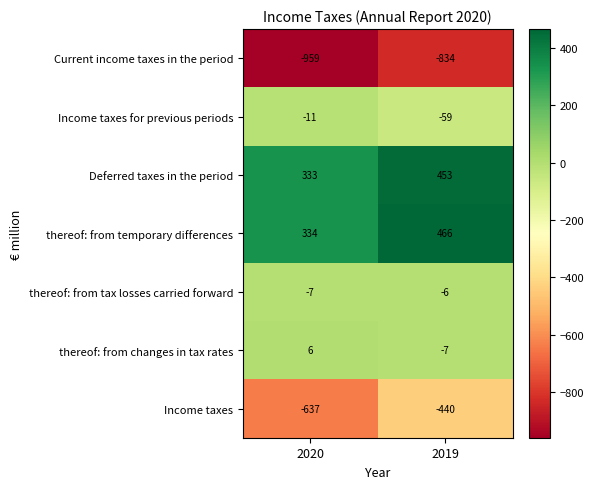

Where is Deferred taxes in the period nearest to the value 393?

2020